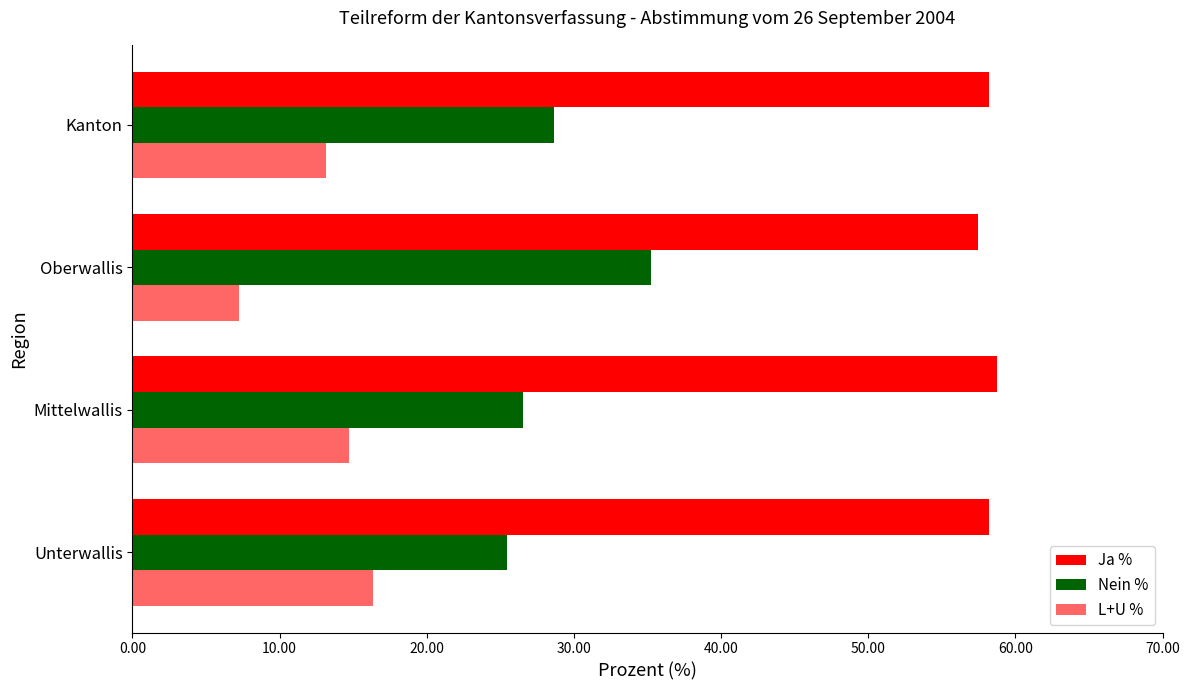

How many data points does each series have?

4